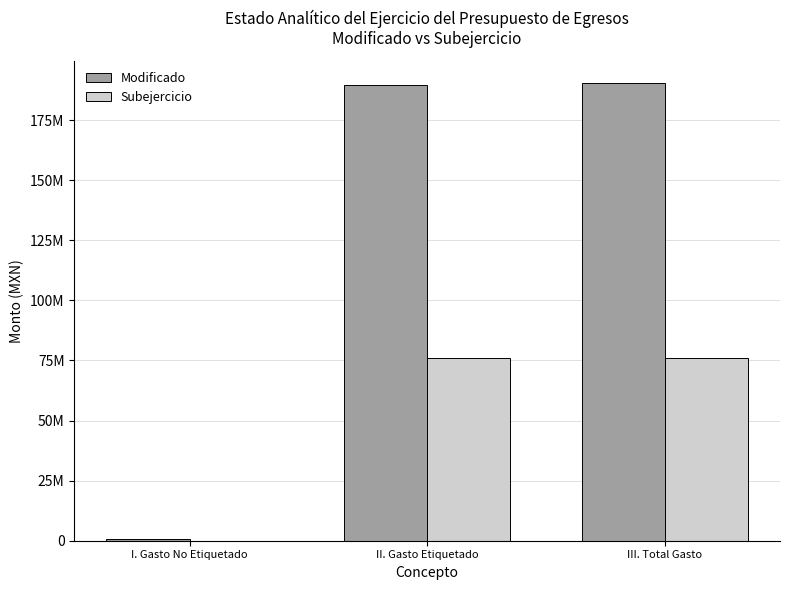

Rank the series at III. Total Gasto from highest to lowest value.

Modificado, Subejercicio